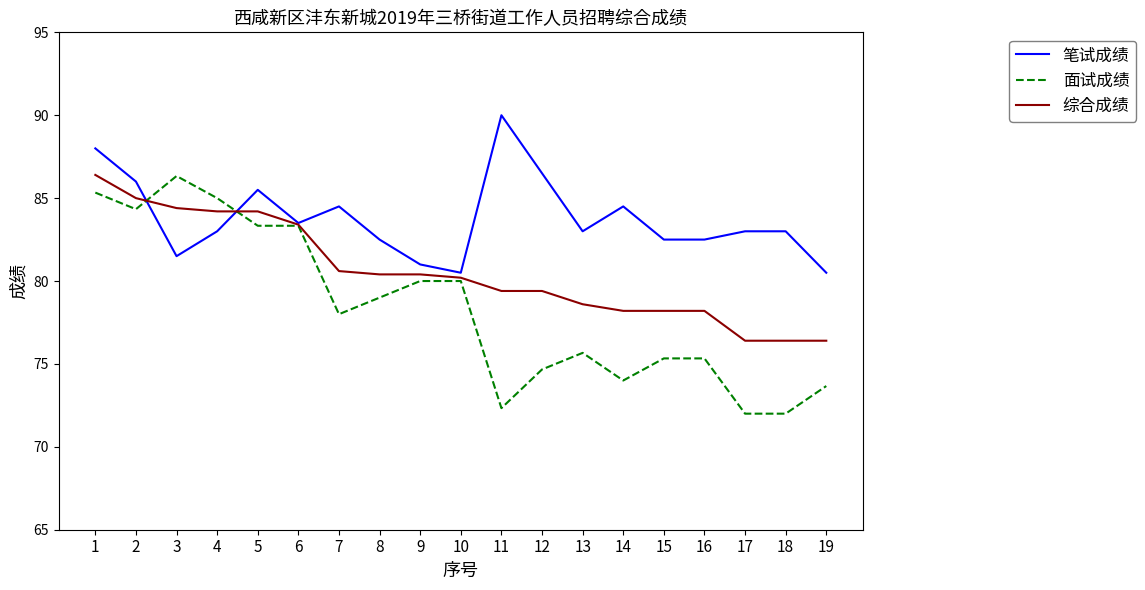

Rank the series by their average value, from highest to lowest.

笔试成绩, 综合成绩, 面试成绩